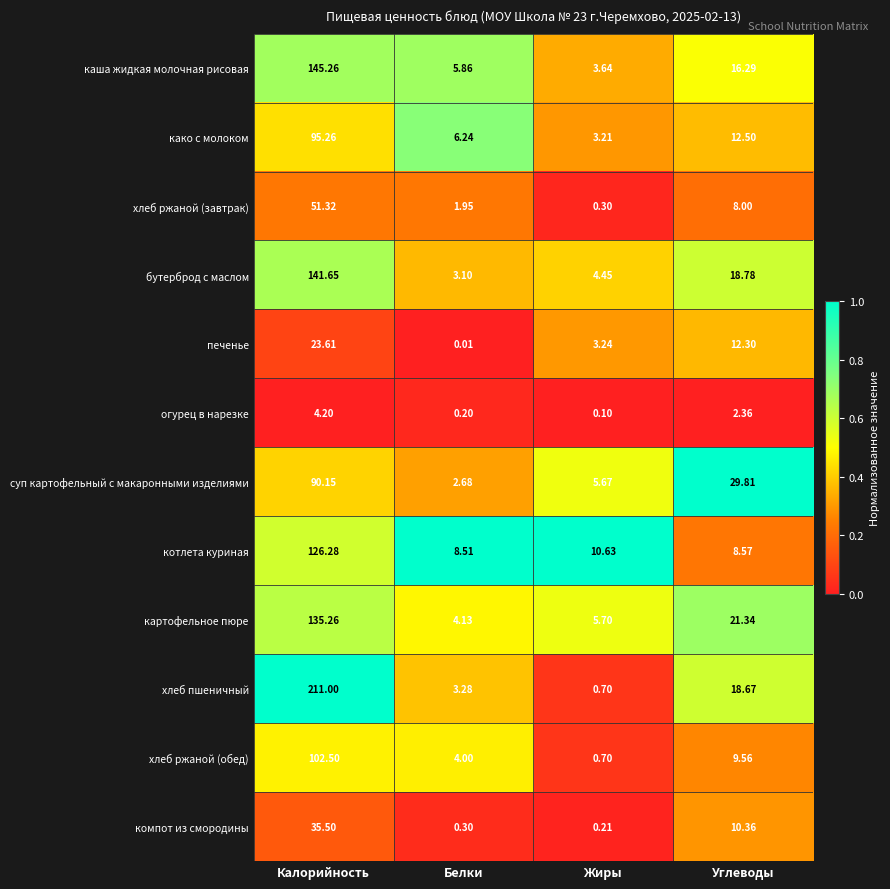

At which category is the sum across all series the highest?

Калорийность